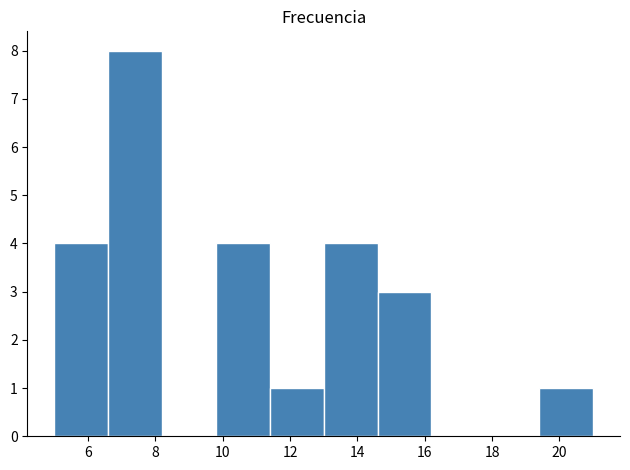

Reading left to right, transcribe this chart: for each bar, give the range it covers on the x-axis and its height. The values are not printed on the chart, so give them approximately, as read against the axis.

5.0 to 6.6: 4
6.6 to 8.2: 8
8.2 to 9.8: 0
9.8 to 11.4: 4
11.4 to 13.0: 1
13.0 to 14.6: 4
14.6 to 16.2: 3
16.2 to 17.8: 0
17.8 to 19.4: 0
19.4 to 21.0: 1